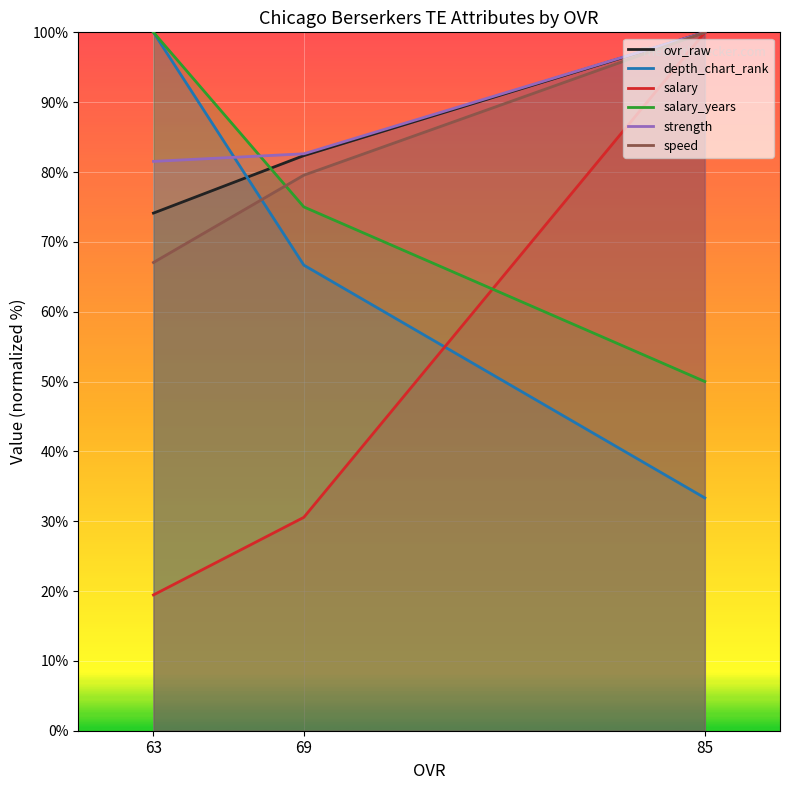

The value of salary at 63 is 19.4. True or false?

True